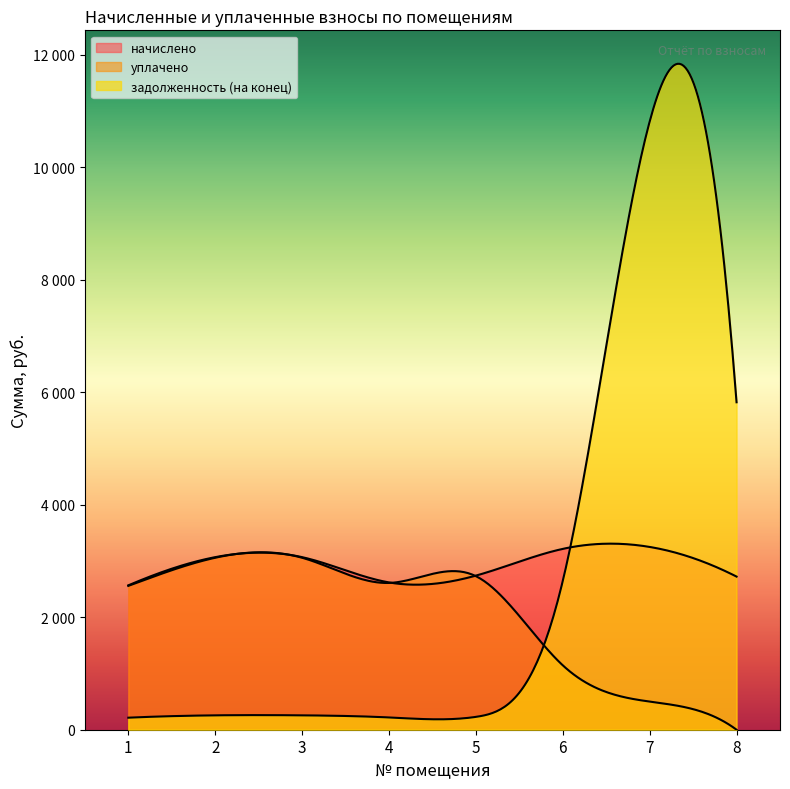

At how many categories does at least one series exceed 7576?

1